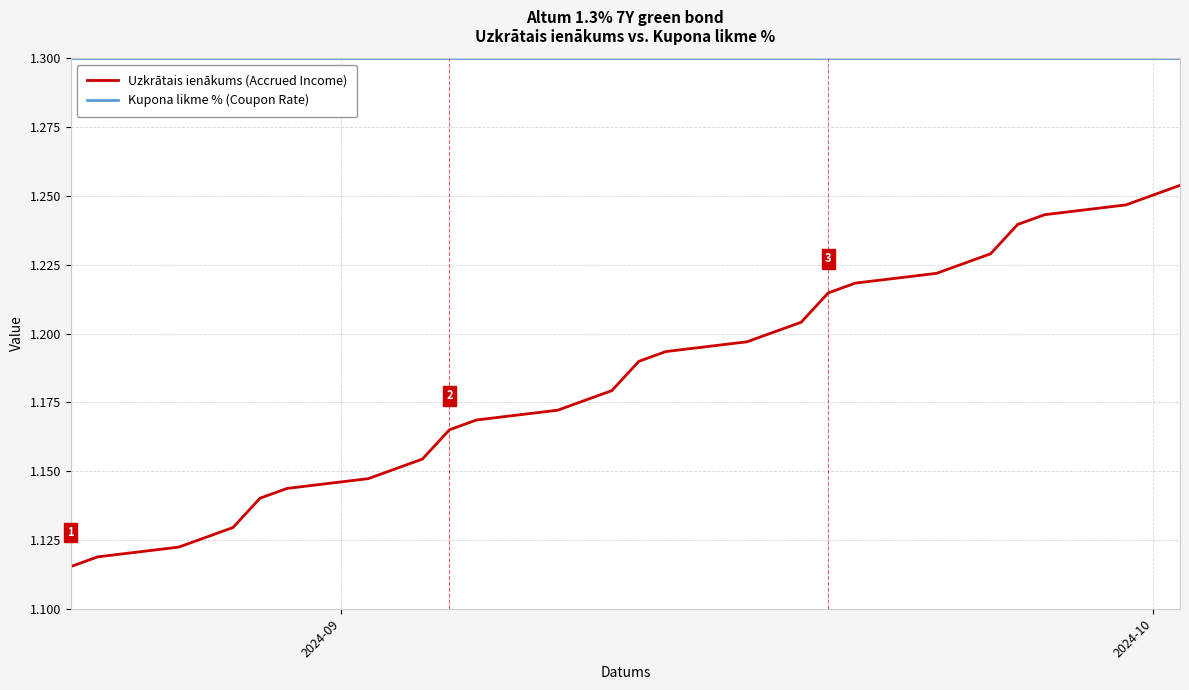

Rank the series by their average value, from highest to lowest.

Kupona likme % (Coupon Rate), Uzkrātais ienākums (Accrued Income)